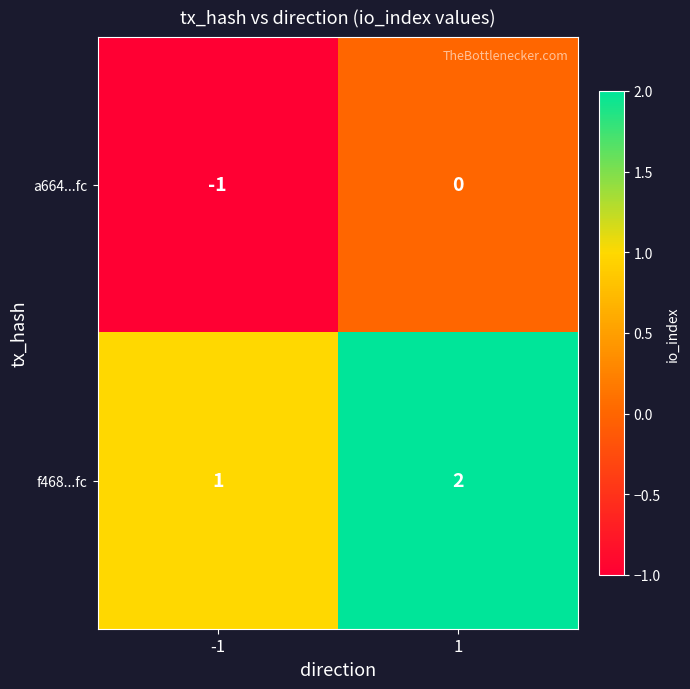

The f468...fc series shows 3 at 1. True or false?

False